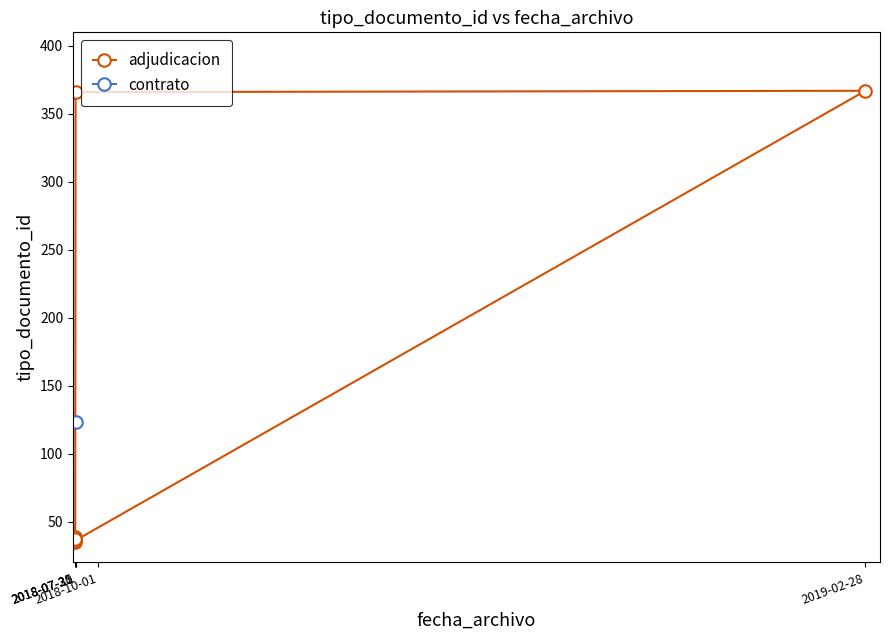

Does the chart have visible grid lines?

No